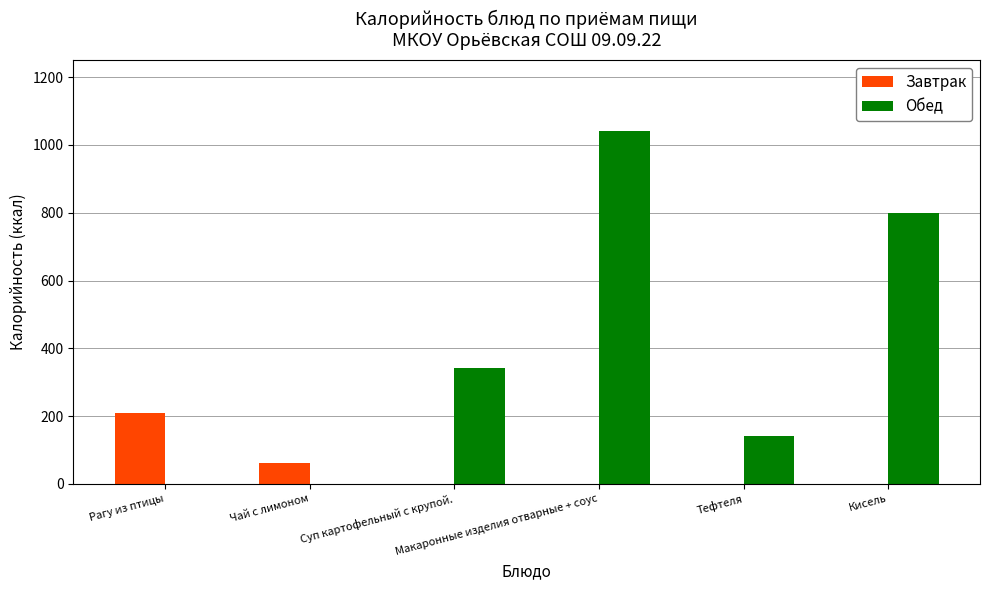

Which series has the largest total across all categories?

Обед